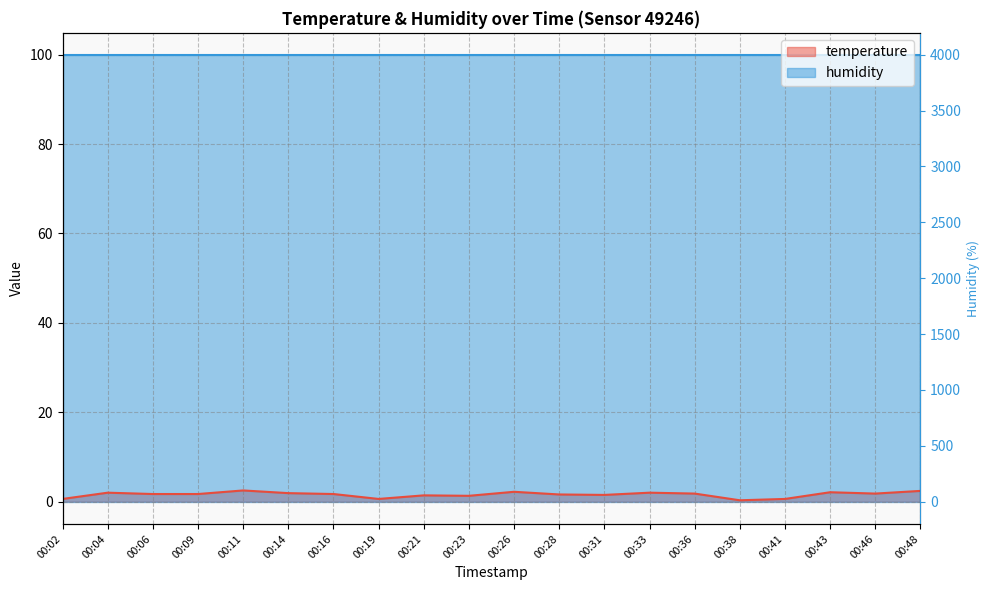

How many points are lower than both their immediate neighbors (excluding endpoints)?

5